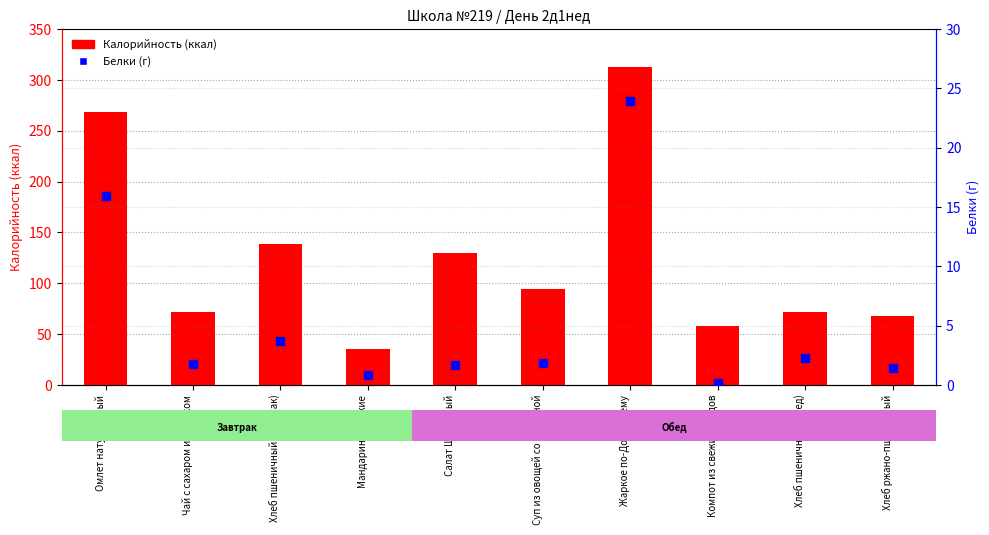

Which series contains the highest Y value?

Калорийность (ккал)